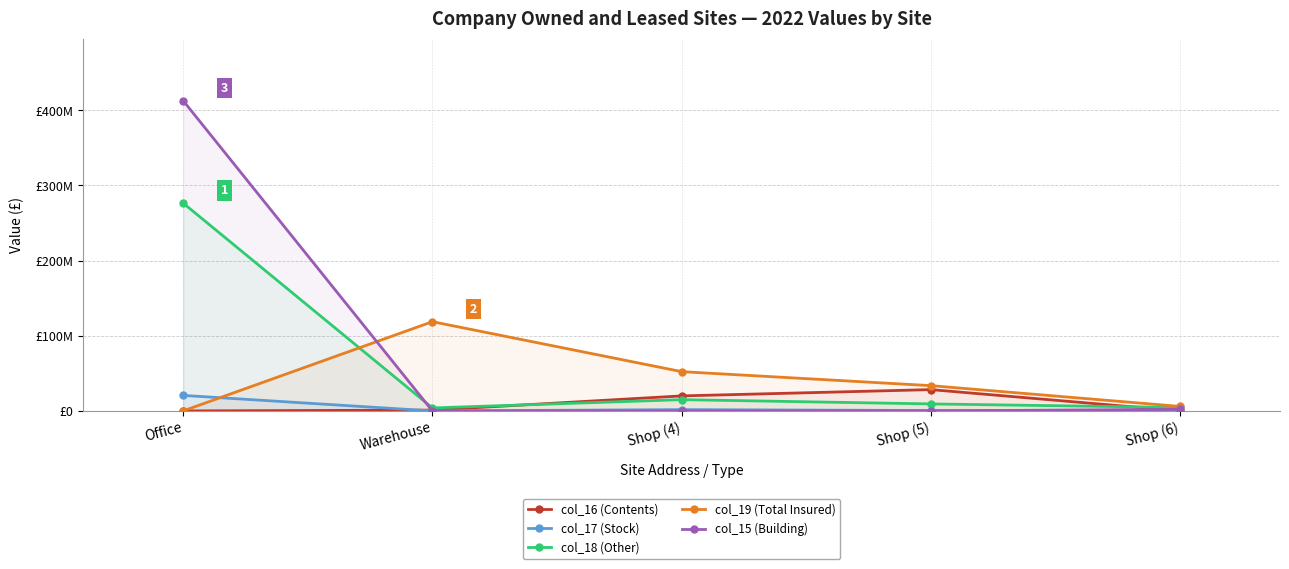

What is the label of the 2nd point from the right?

Shop (5)